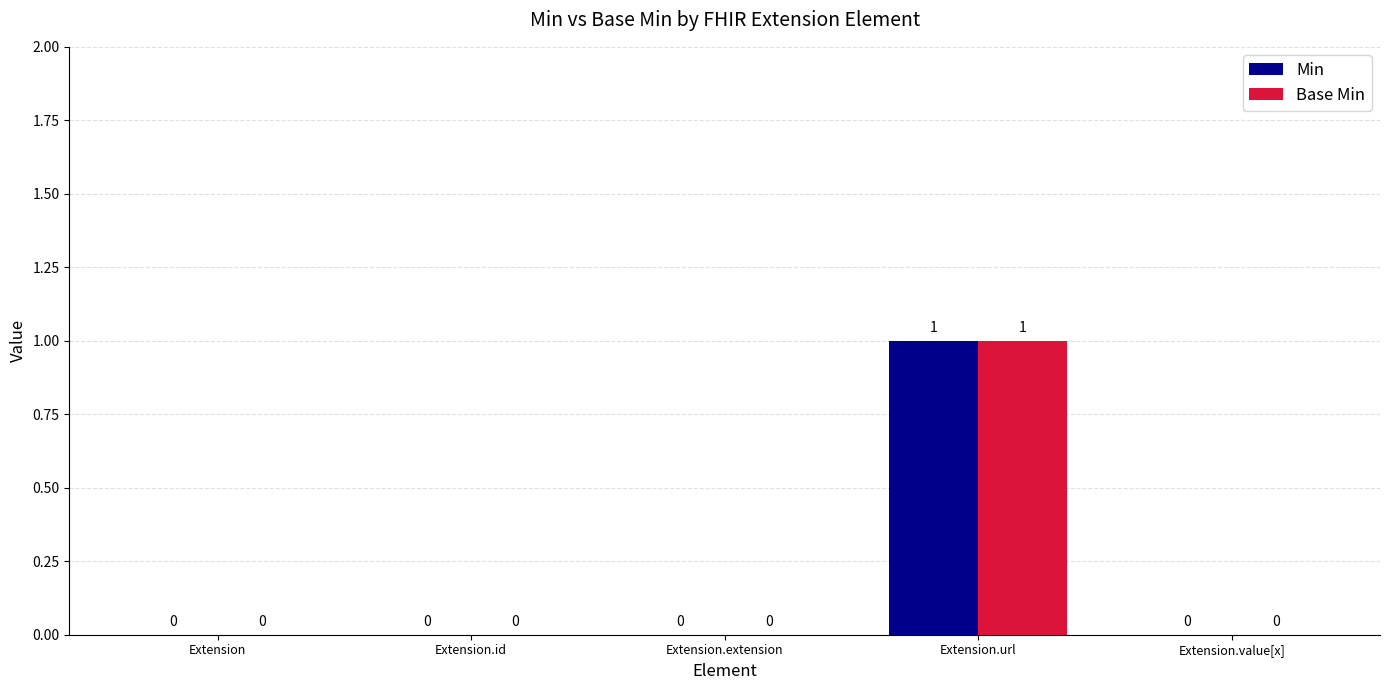

At which category is the sum across all series the highest?

Extension.url